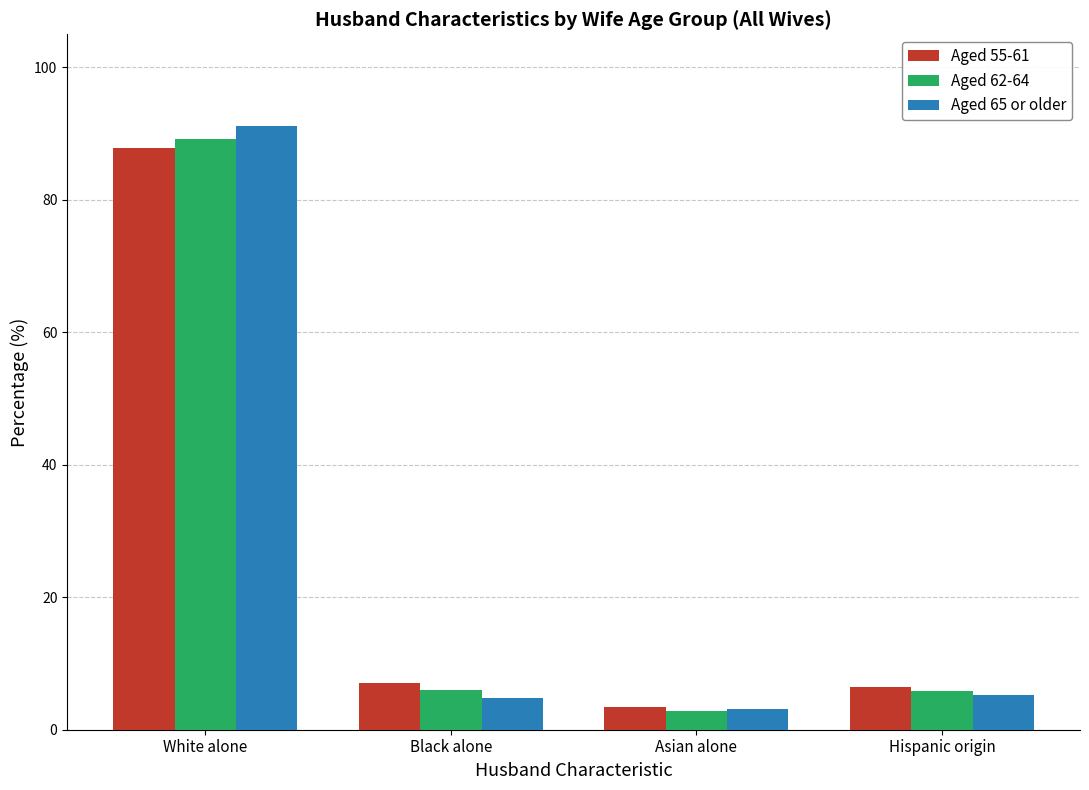

At which category is the sum across all series the highest?

White alone